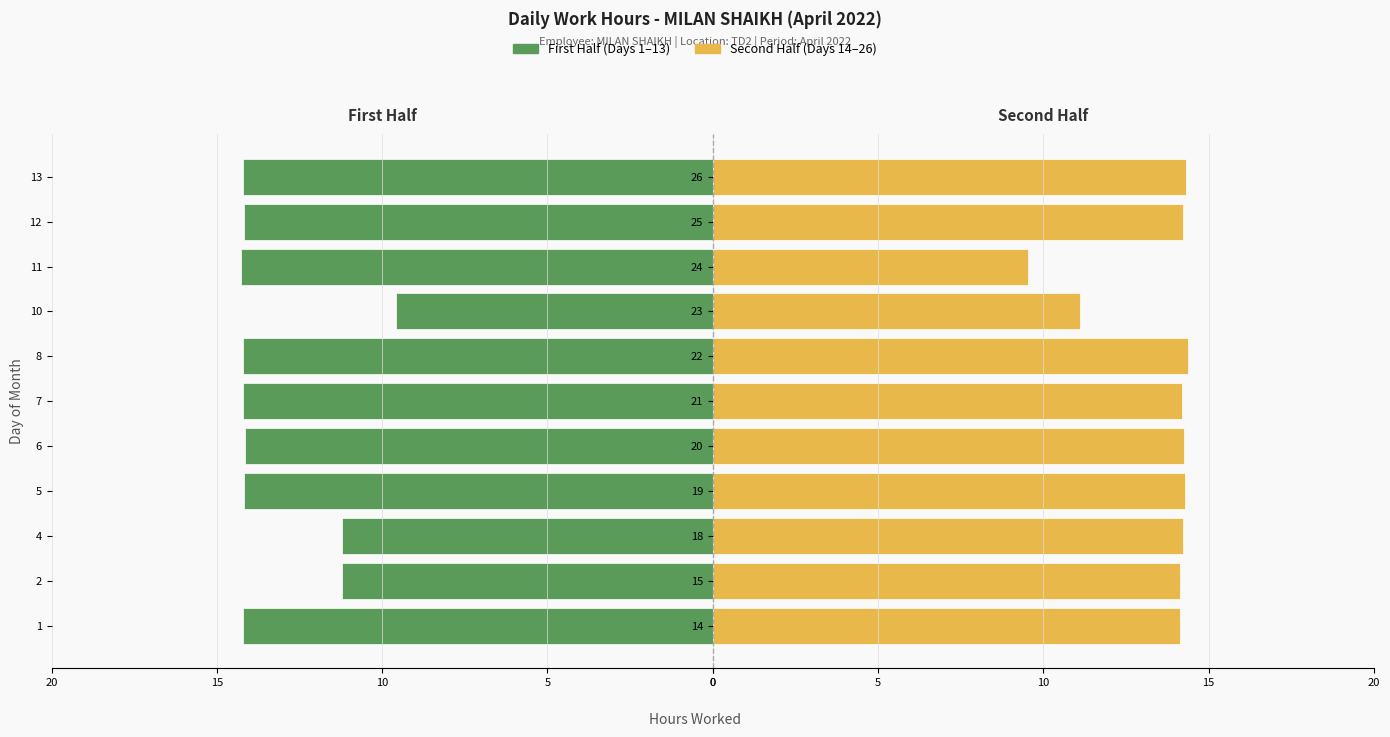

What is the greatest value displayed?

14.4